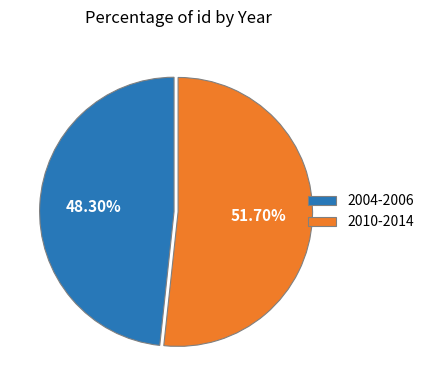

What is the largest slice in the pie chart?

2010-2014